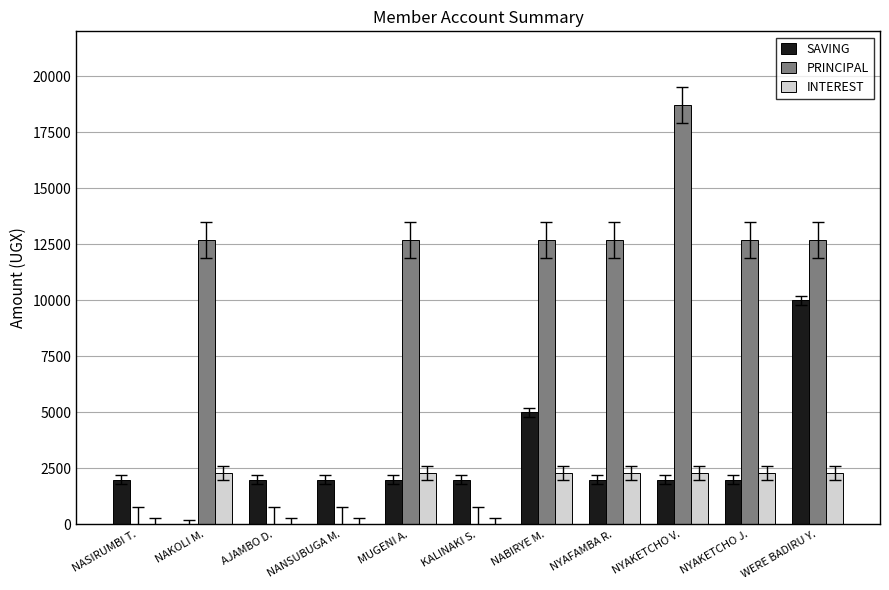

What is the greatest value displayed?

18700